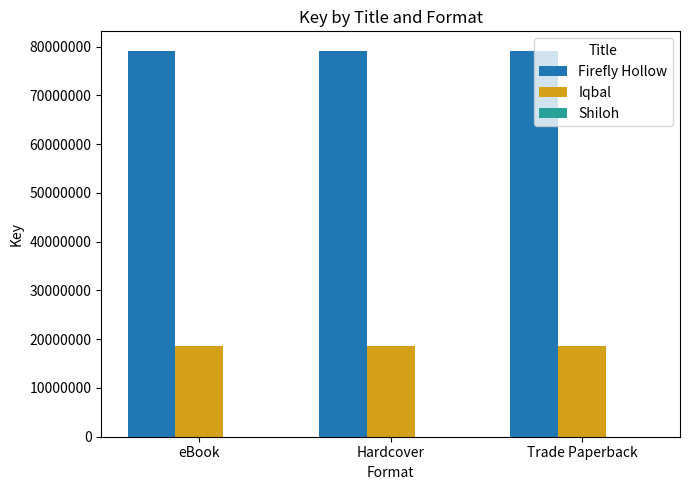

What is the sum of all Iqbal values?

55759860